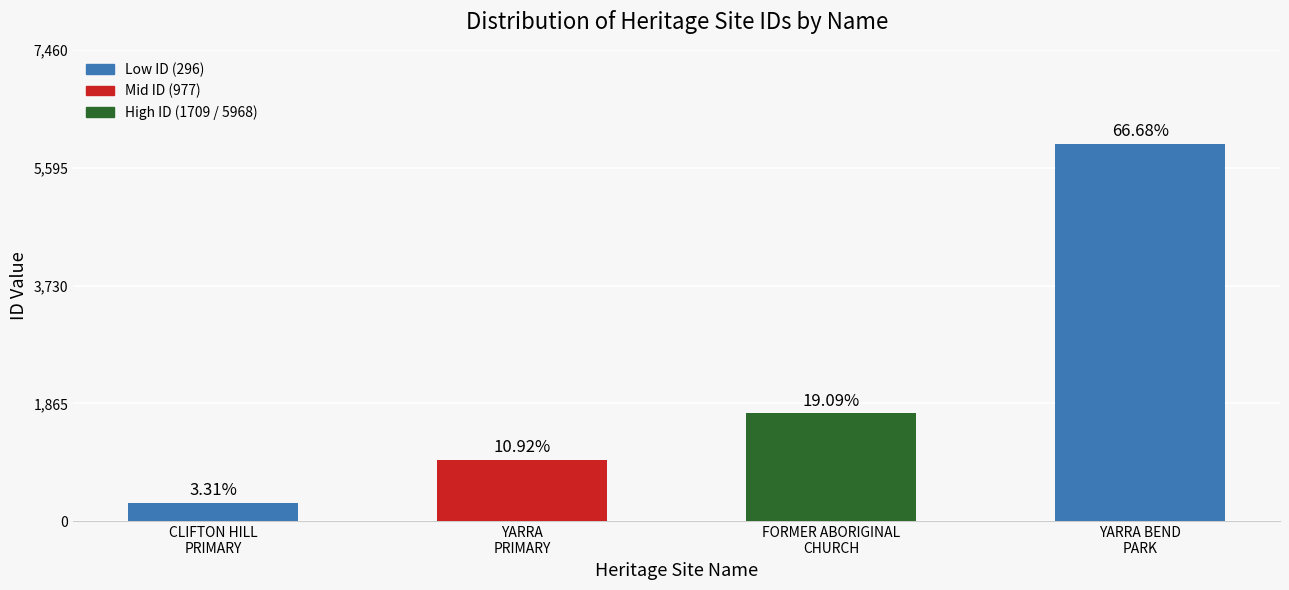

Are the bars horizontal?

No